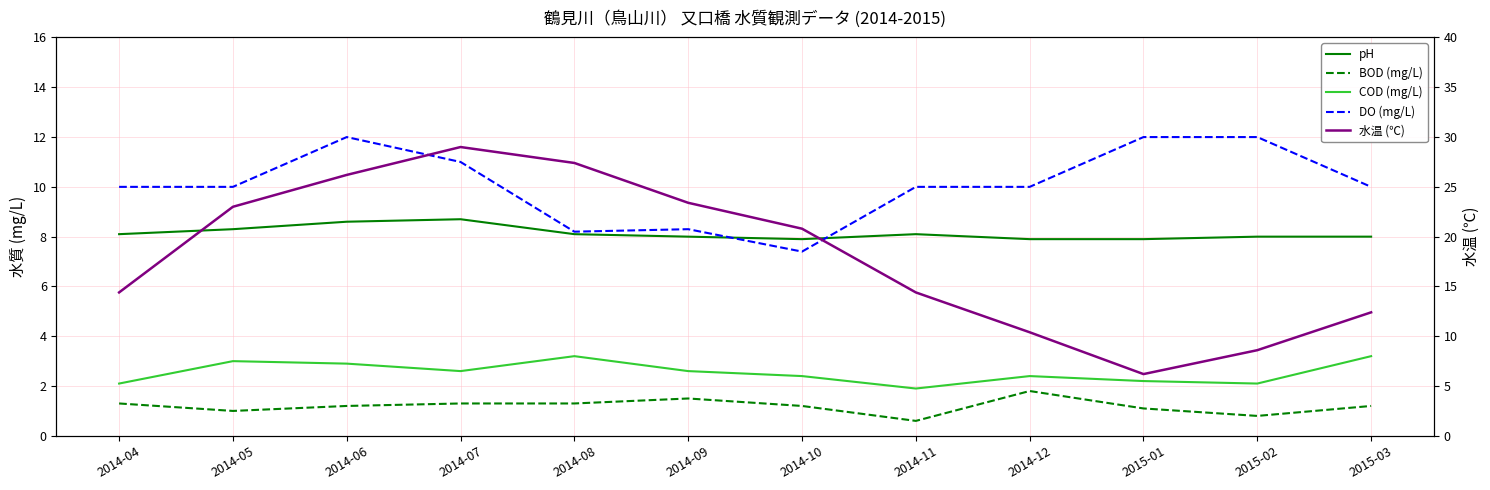

Is the value of COD (mg/L) at 2014-06 greater than the value of 水温 (℃) at 2015-01?

No